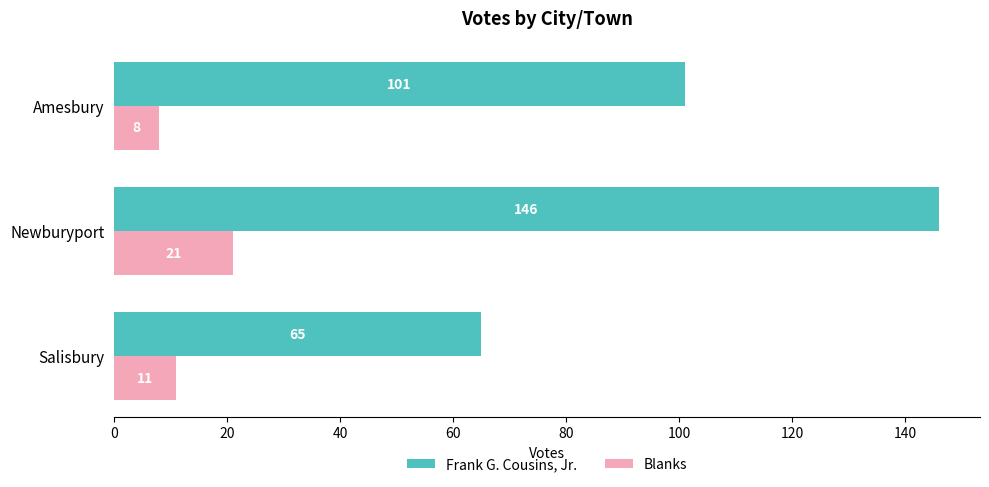

Rank the series at Salisbury from highest to lowest value.

Frank G. Cousins, Jr., Blanks